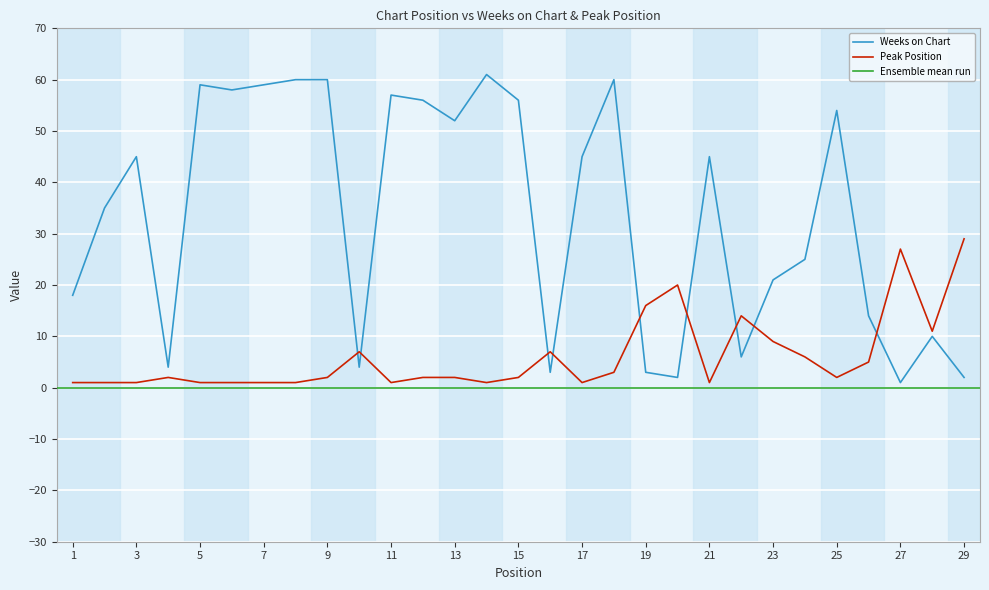

Rank the categories by Peak Position value from highest to lowest.

29, 27, 20, 19, 22, 28, 23, 10, 16, 24, 26, 18, 4, 9, 12, 13, 15, 25, 1, 2, 3, 5, 6, 7, 8, 11, 14, 17, 21